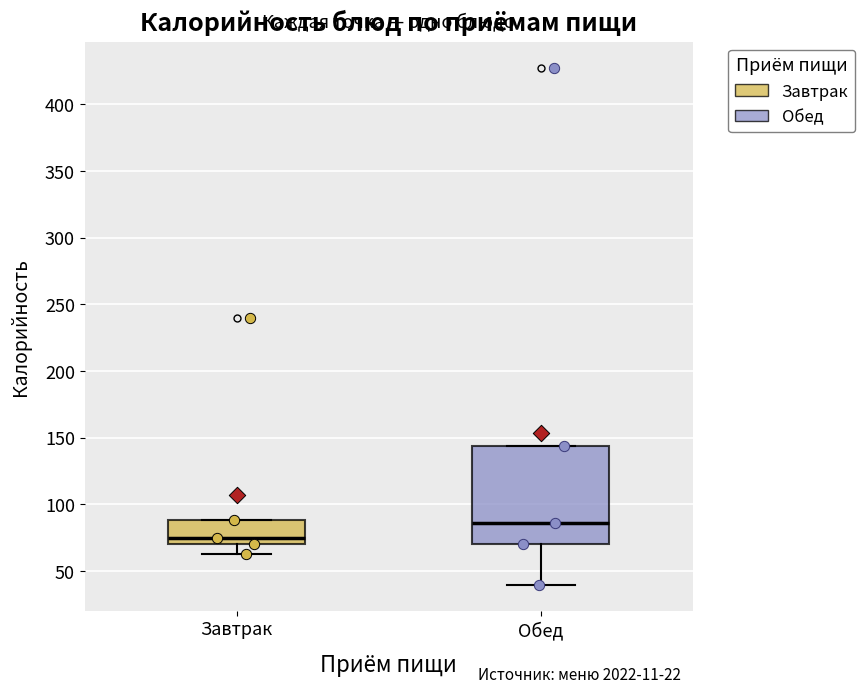

Reading left to right, read every box against the y-axis: the position of its median line, the range the box covers, and the ends of its whiskers. The values are not printed on the chart, so give them approximately, as read against the axis.

Завтрак: median 75, box 70 to 90, whiskers 65 to 90
Обед: median 85, box 70 to 145, whiskers 40 to 145